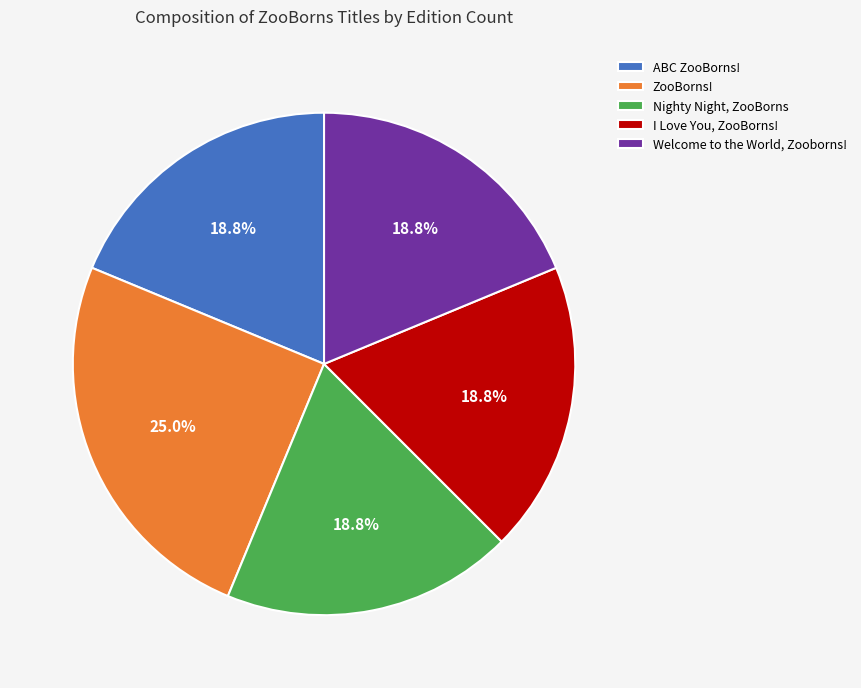

Is the sum of ABC ZooBorns! and Welcome to the World, Zooborns! greater than half?

No